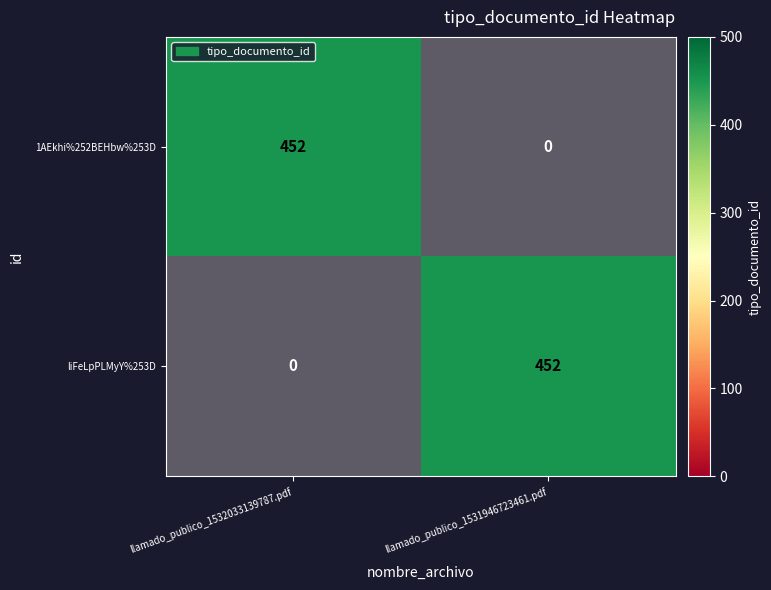

The 1AEkhi%252BEHbw%253D series shows 0 at llamado_publico_1531946723461.pdf. True or false?

True